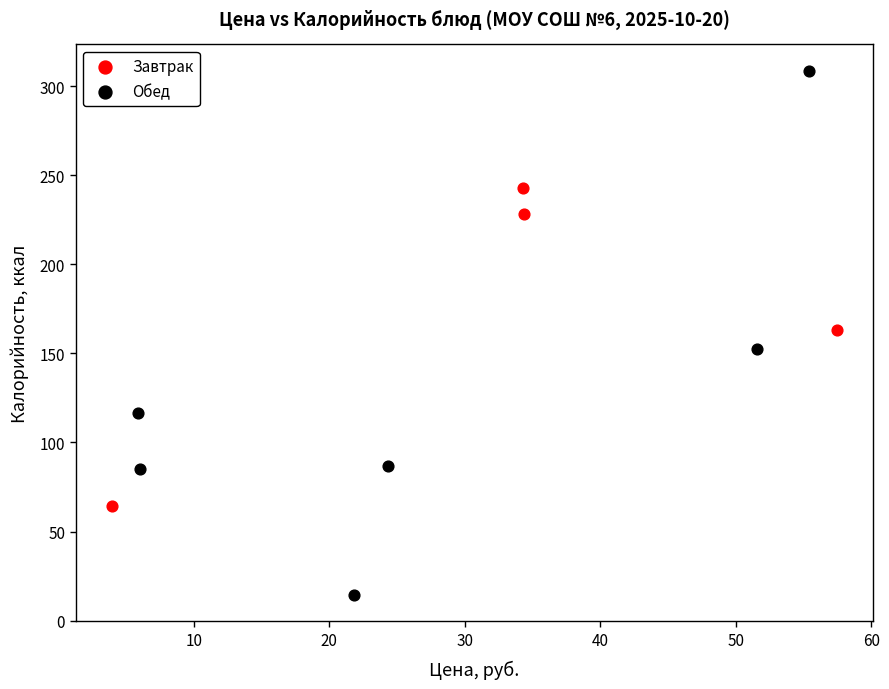

What are all the series names shown in the legend?

Завтрак, Обед